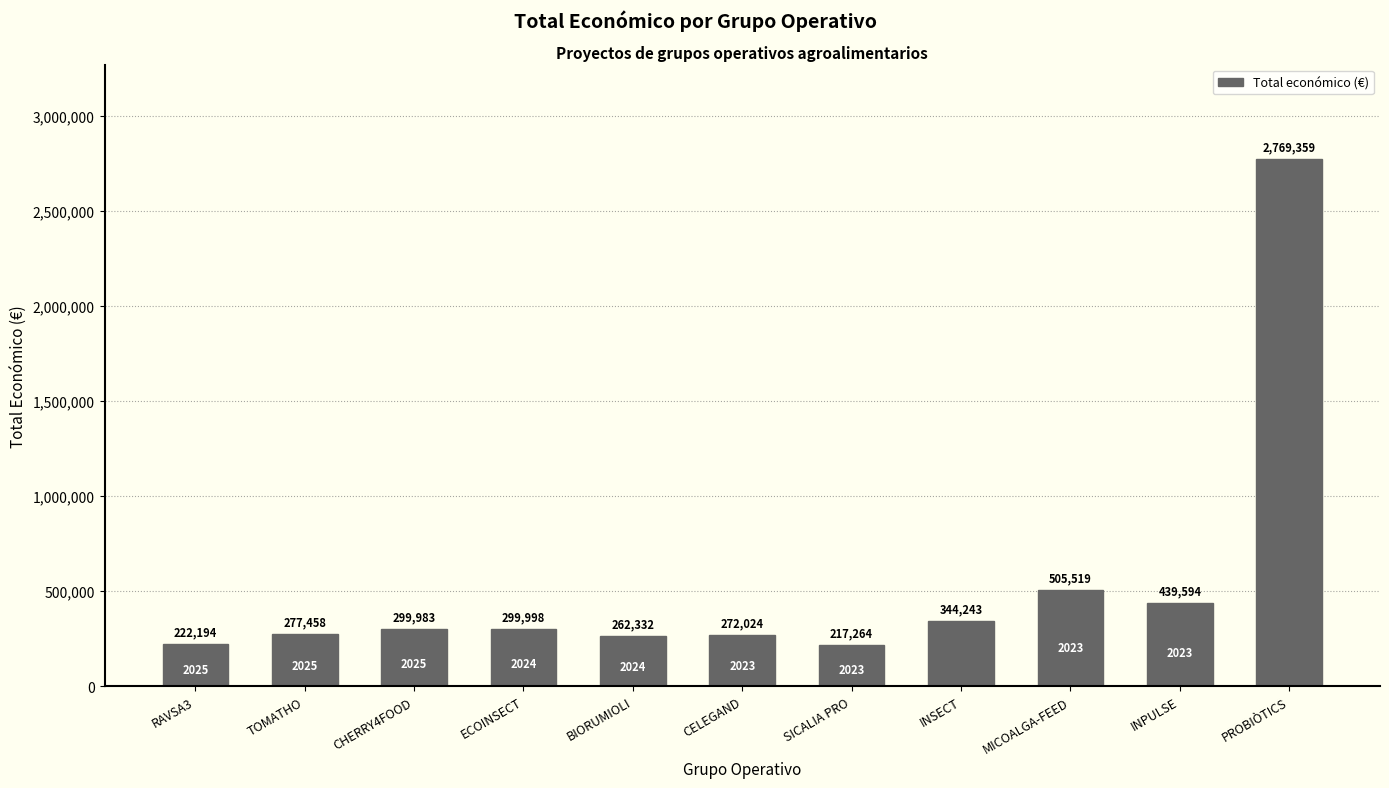

At which category does the chart reach its peak across all series?

PROBIÒTICS